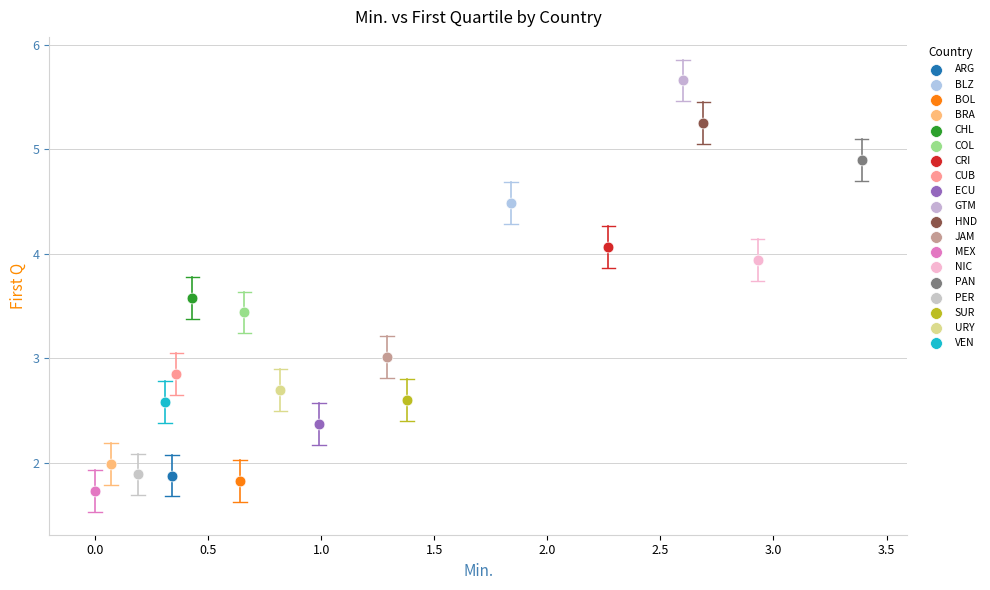

What are all the series names shown in the legend?

ARG, BLZ, BOL, BRA, CHL, COL, CRI, CUB, ECU, GTM, HND, JAM, MEX, NIC, PAN, PER, SUR, URY, VEN